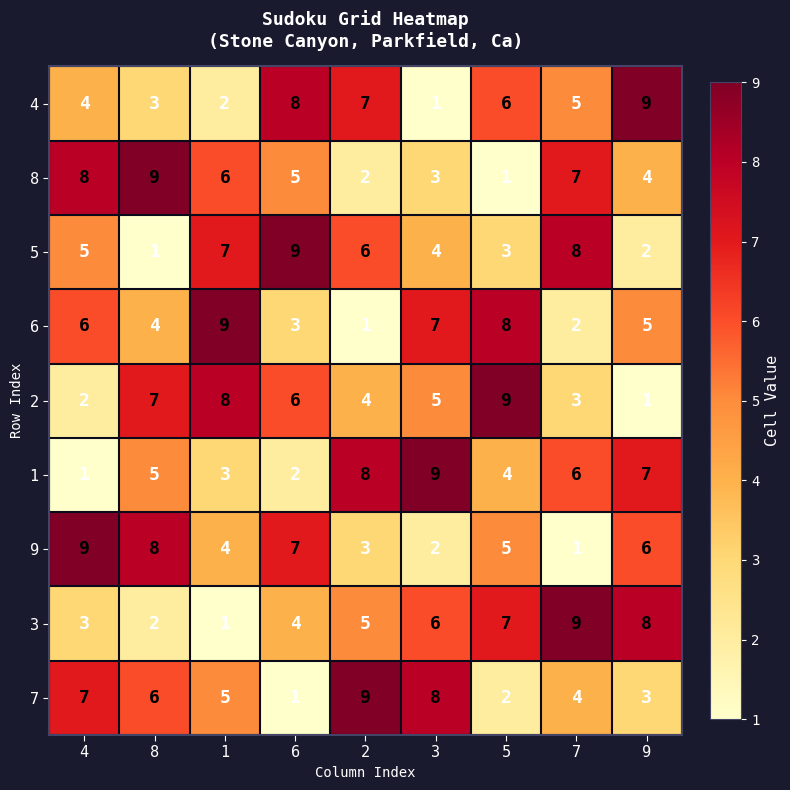

The value of 6 at 6 is 3. True or false?

True